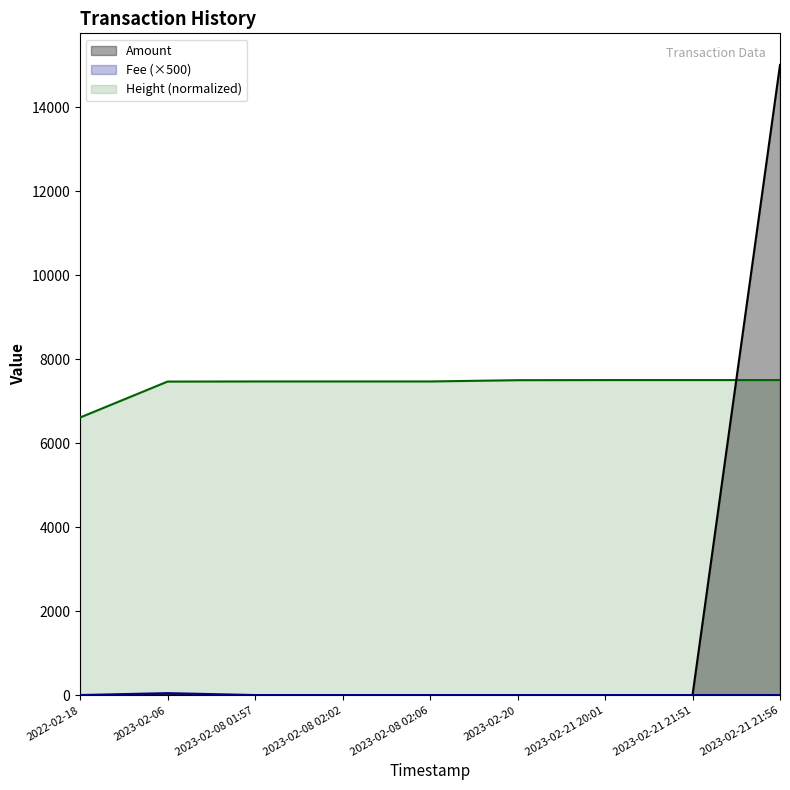

Count the number of data series in this chart.

3